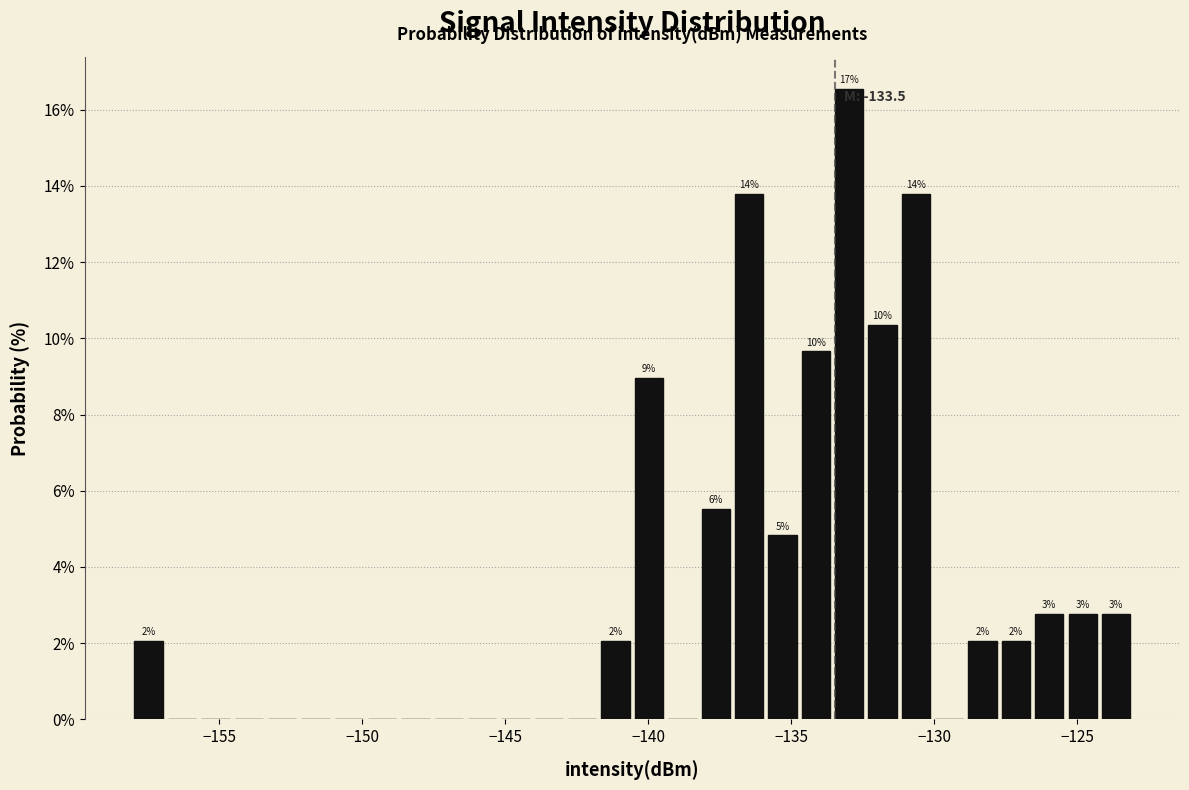

Read against the x-axis, roughly where is the centre of the tallest bar?

-133.0